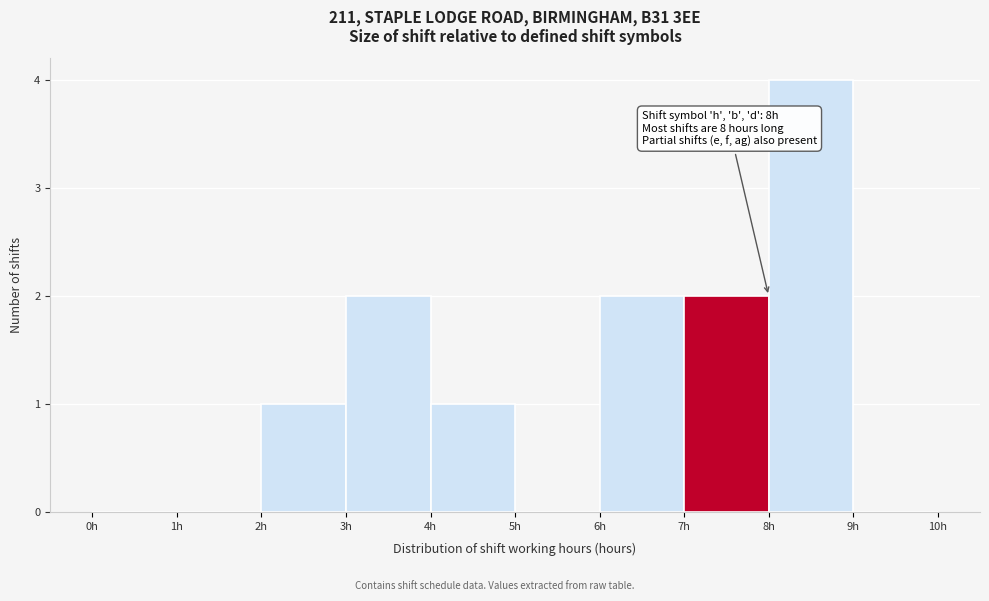

Over which range of the x-axis is the bar tallest?

8 to 9